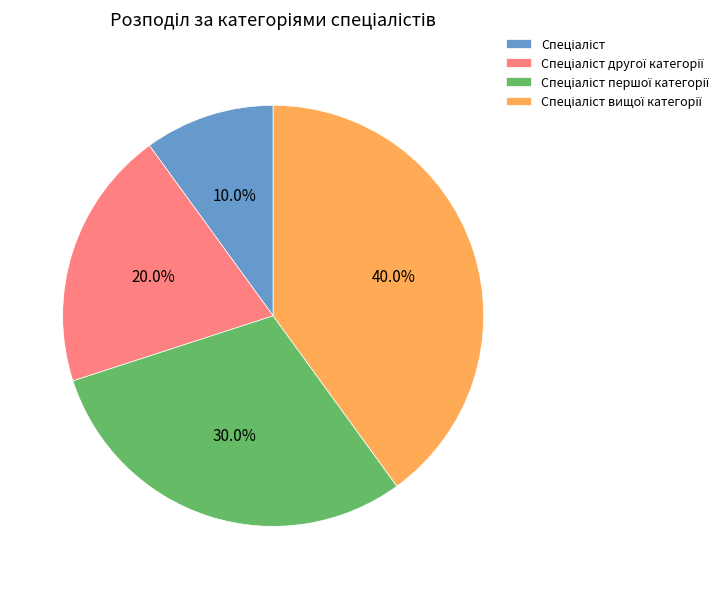

To the nearest percent, what is the difference between the largest and smallest slice percentages?

30%